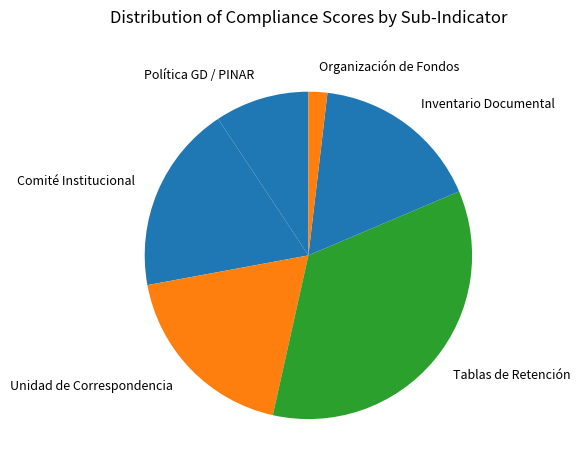

How many segments does this pie chart have?

6